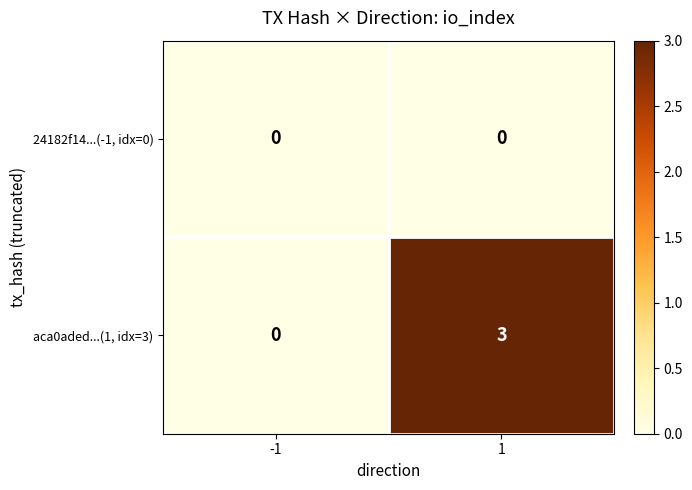

List the series in order of their overall mean, highest first.

aca0aded...(1, idx=3), 24182f14...(-1, idx=0)